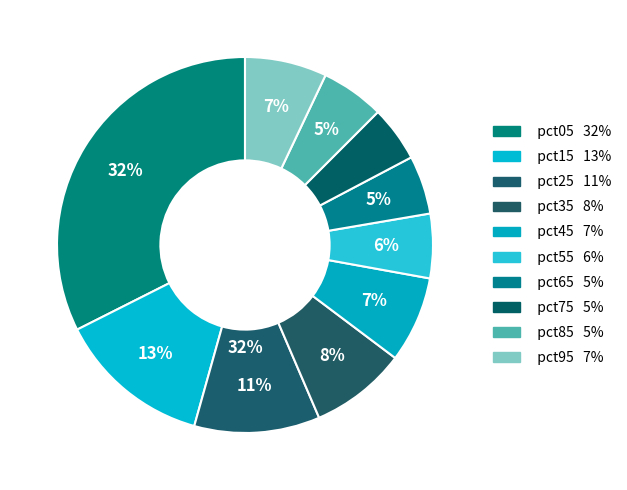

Rank the categories by value from lowest to highest.

pct75, pct65, pct85, pct55, pct95, pct45, pct35, pct25, pct15, pct05